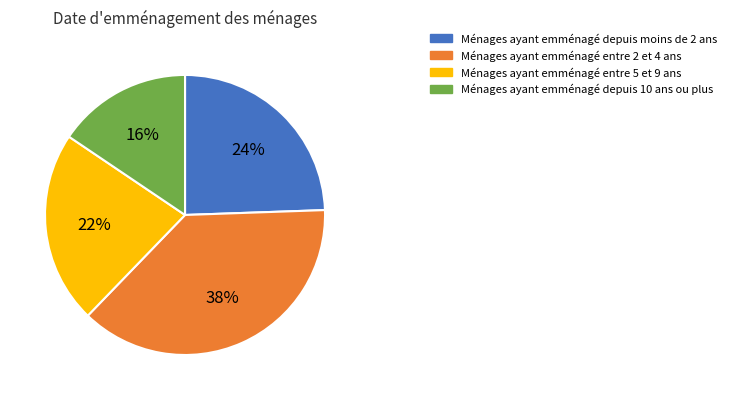

Does any single category account for the majority?

No